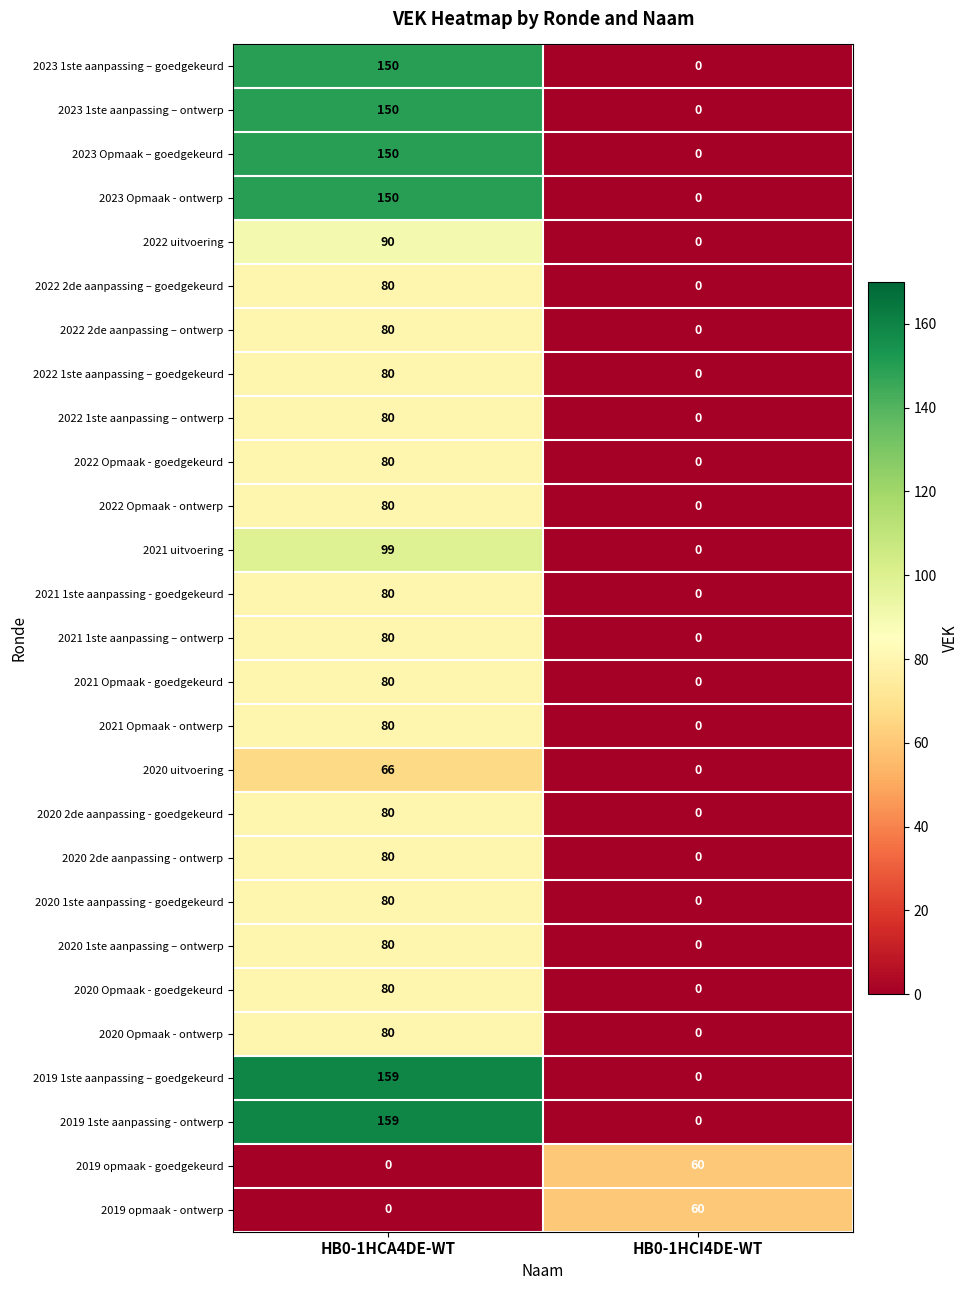

How many values in 2021 1ste aanpassing – ontwerp are above zero?

1